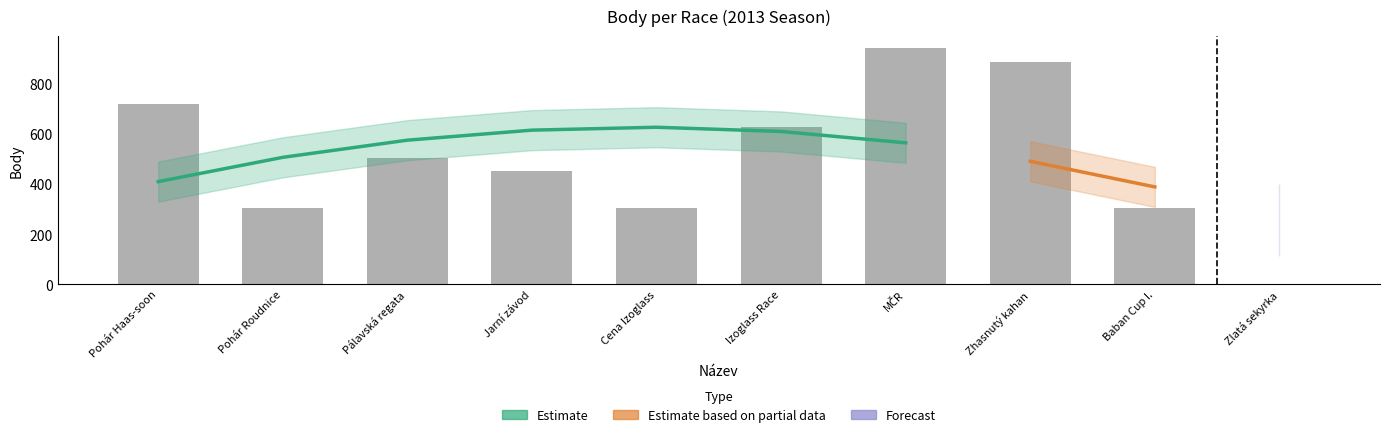

What is the difference between the maximum and minimum values?

943